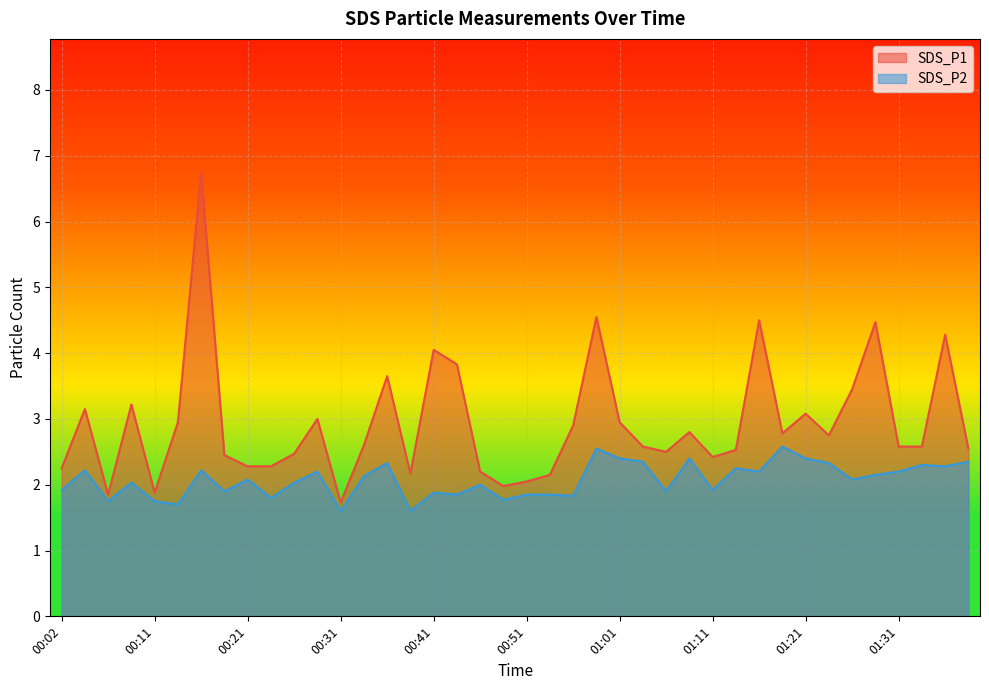

What is the label of the 19th point from the right?

00:53